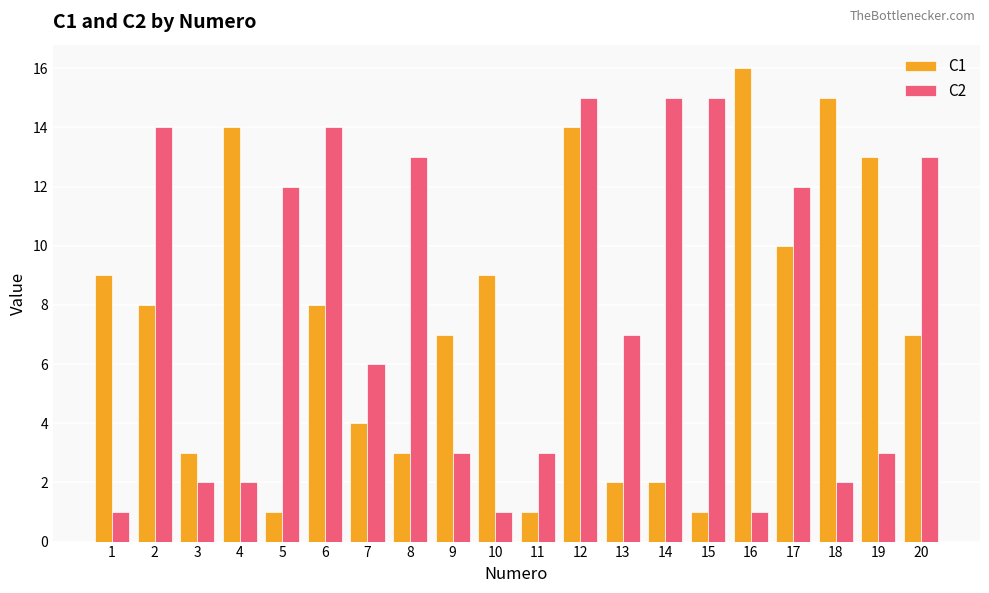

At which category does the chart reach its peak across all series?

16